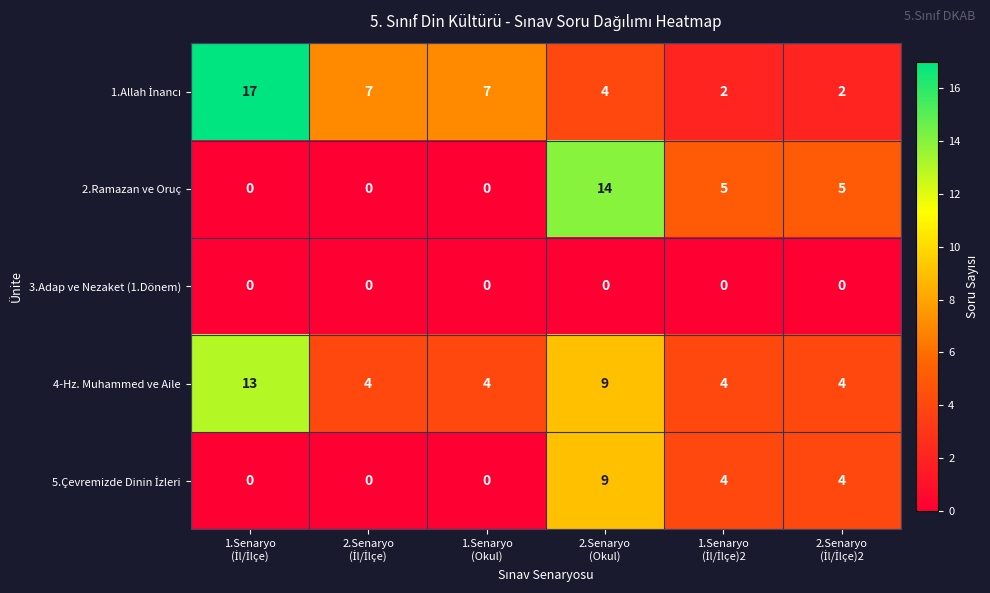

Count the 4-Hz. Muhammed ve Aile values in the range 4 to 9.

5